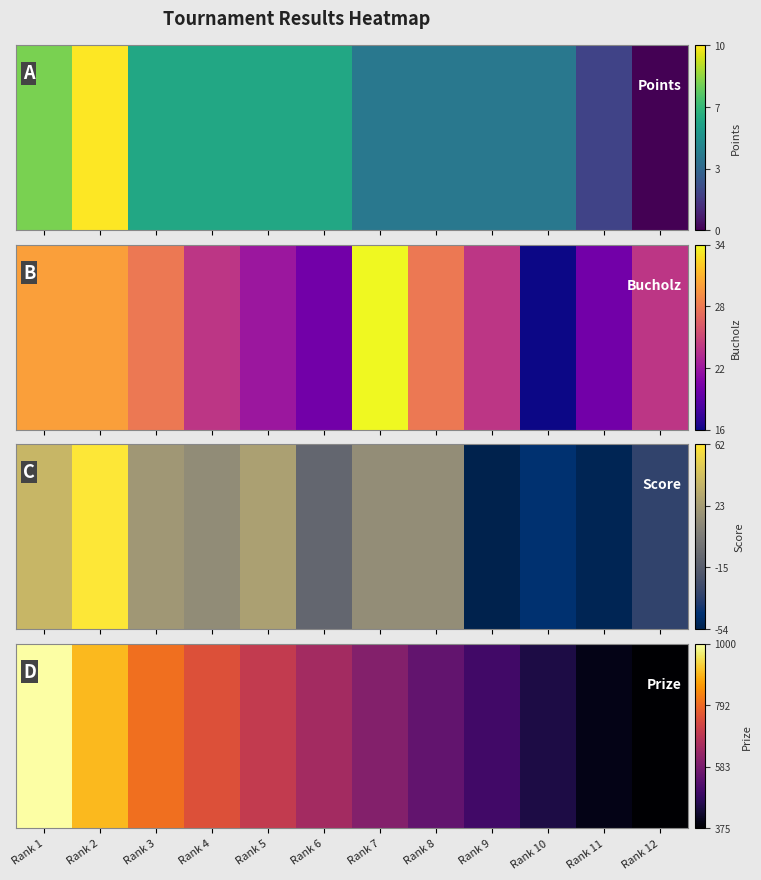

Reading left to right, what are all the values shown in this chart?

1000	900	800	750	700	650	600	550	500	450	400	375